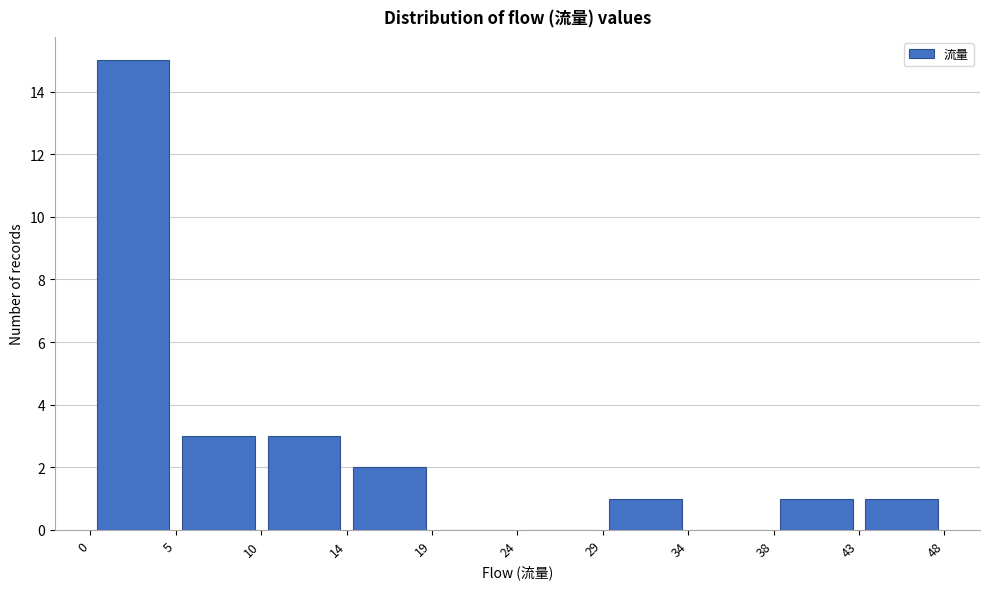

Which range on the x-axis has the tallest bar?

0 to 5